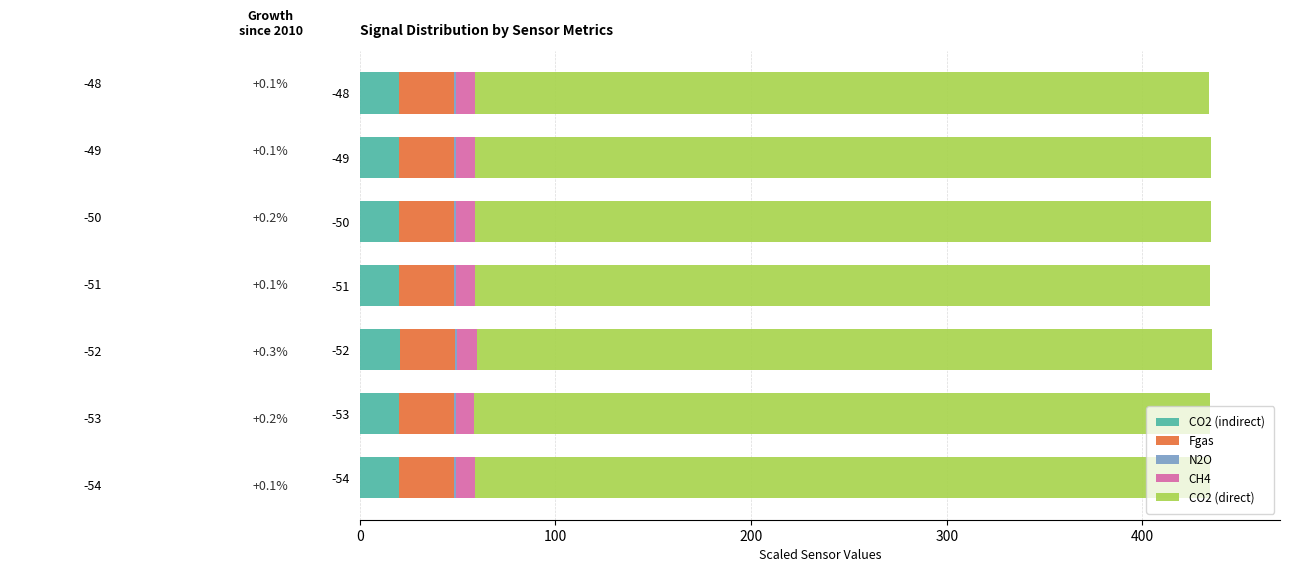

What is the sum of all CO2 (indirect) values?

140.2